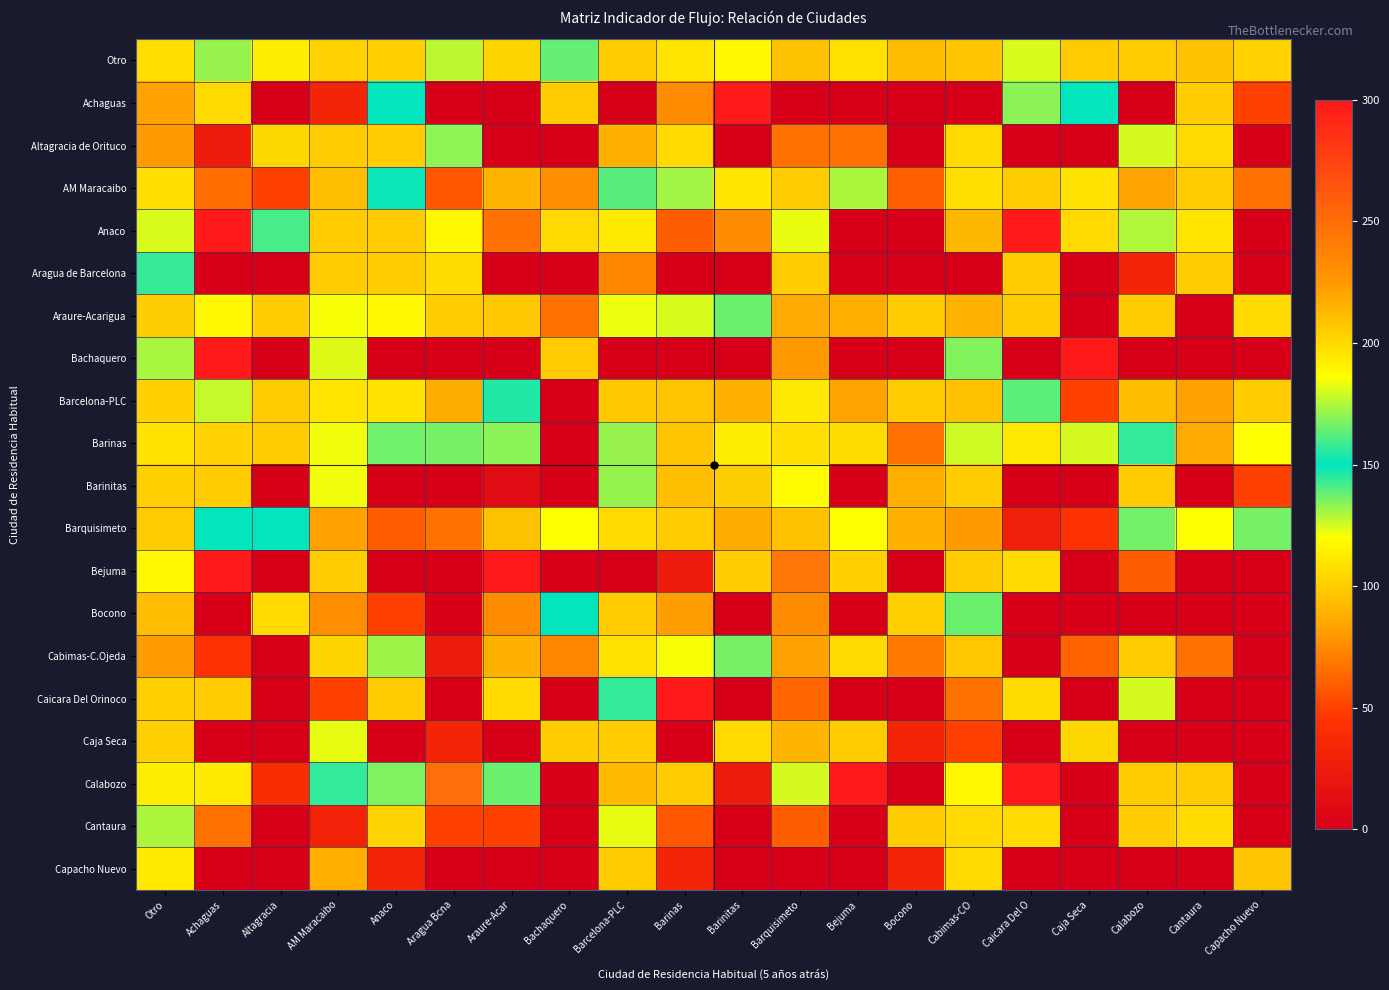

Which category has the highest value across all series?

Achaguas